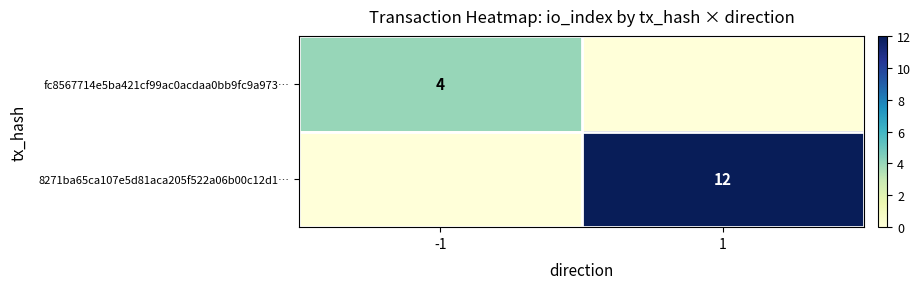

The value of 8271ba65ca107e5d81aca205f522a06b00c12d1… at 1 is 18. True or false?

False